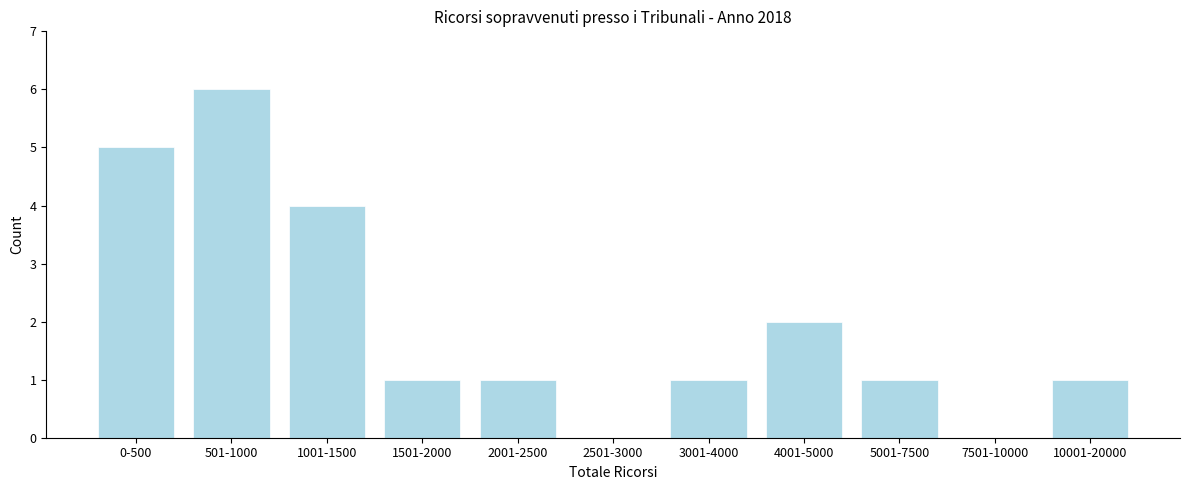

Reading right to left, list all the values displayed in this chart.

10001-20000=1	7501-10000=0	5001-7500=1	4001-5000=2	3001-4000=1	2501-3000=0	2001-2500=1	1501-2000=1	1001-1500=4	501-1000=6	0-500=5